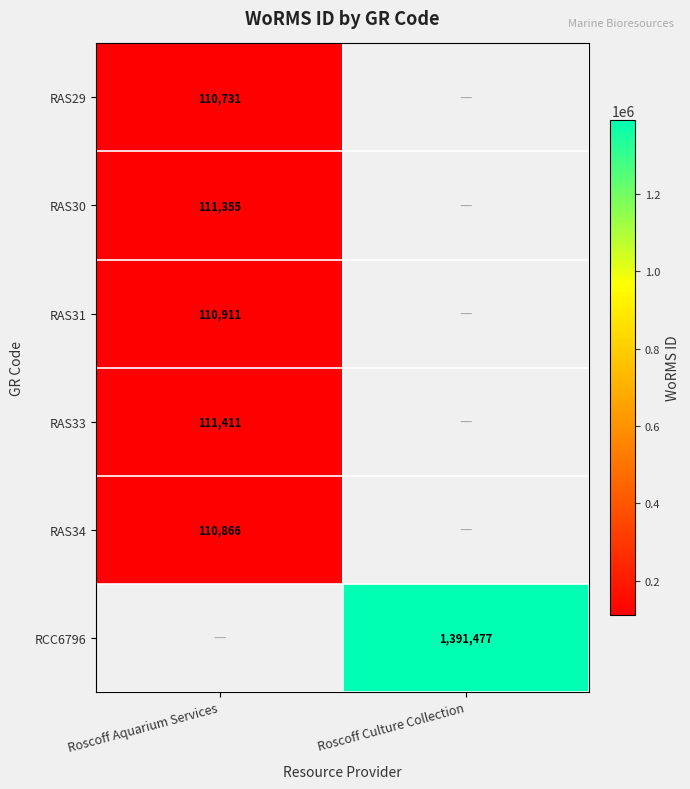

How many series are shown in this chart?

6